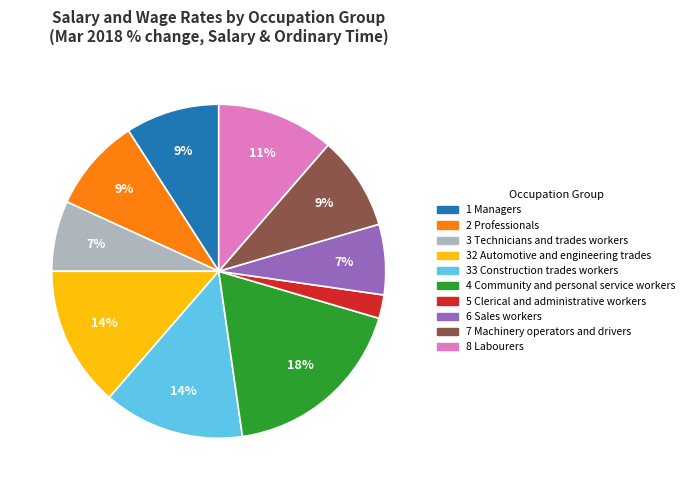

To the nearest percent, what is the difference between the largest and smallest slice percentages?

16%